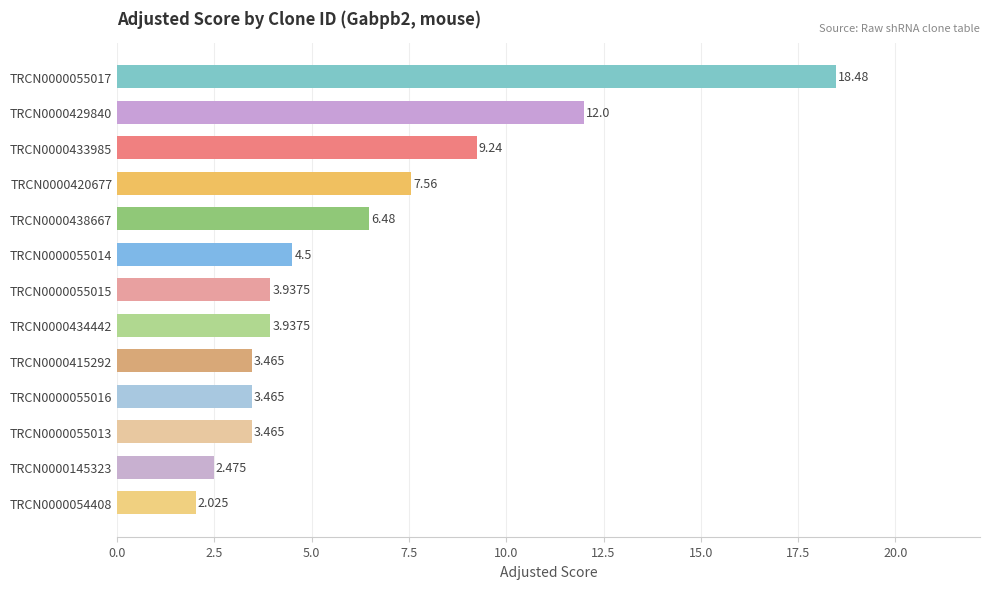

Count the number of values greater than 3.

11